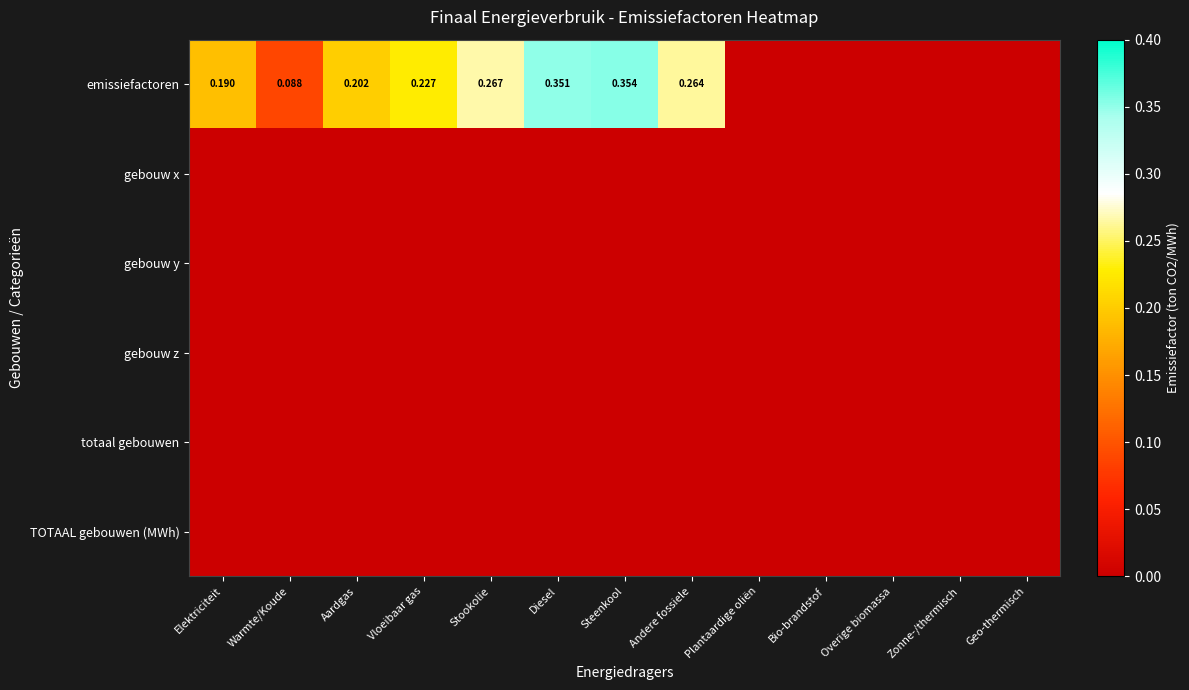

At how many categories does at least one series exceed 0?

8